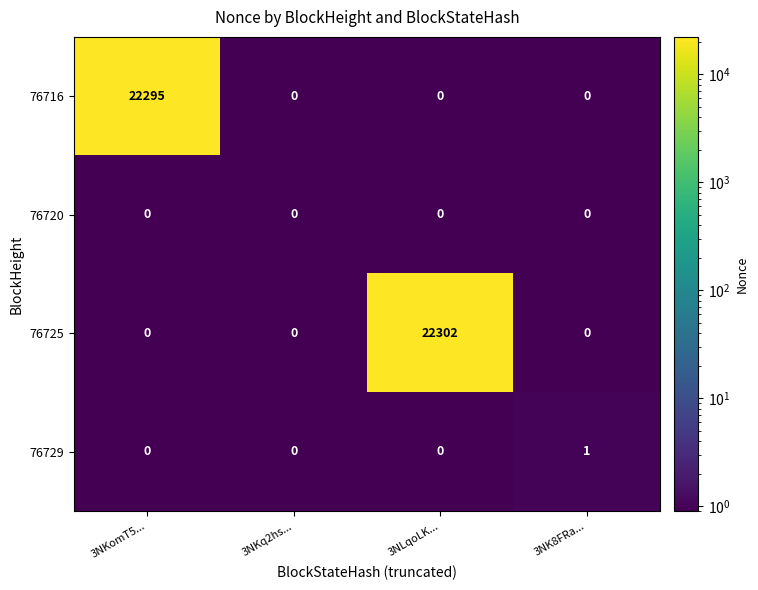

Reading right to left, transcribe all the data shown in this chart.

76716: 3NK8FRa...=0	3NLqoLK...=0	3NKq2hs...=0	3NKomT5...=22295
76720: 3NK8FRa...=0	3NLqoLK...=0	3NKq2hs...=0	3NKomT5...=0
76725: 3NK8FRa...=0	3NLqoLK...=22302	3NKq2hs...=0	3NKomT5...=0
76729: 3NK8FRa...=1	3NLqoLK...=0	3NKq2hs...=0	3NKomT5...=0